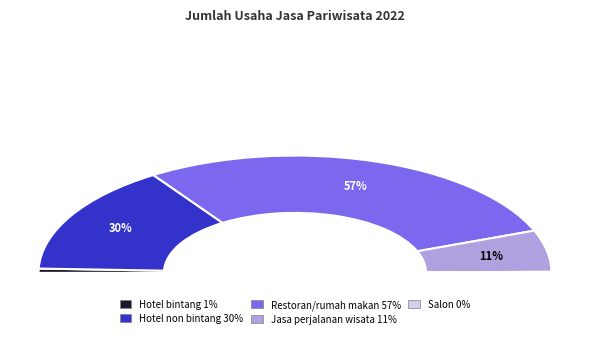

To the nearest percent, what portion does Hotel non bintang represent?

30%